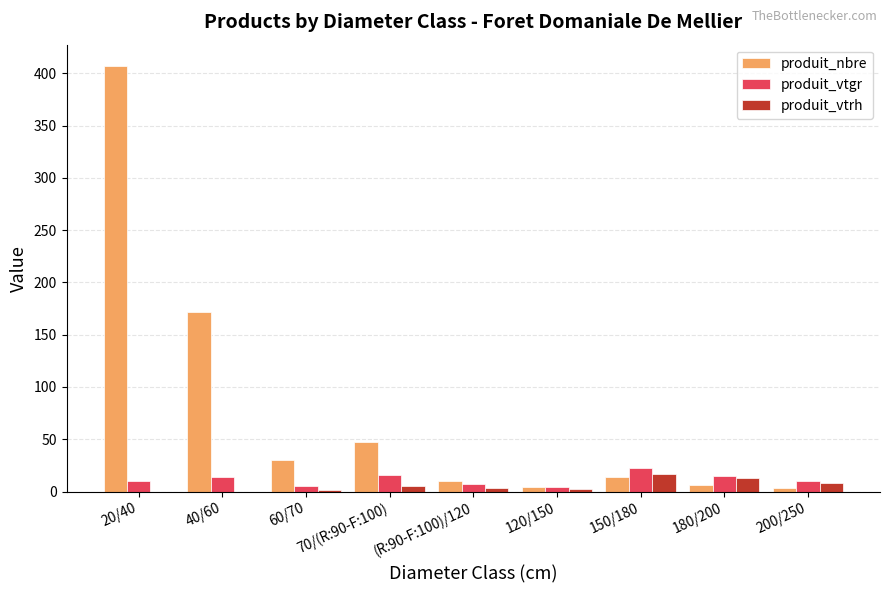

Are the bars horizontal?

No